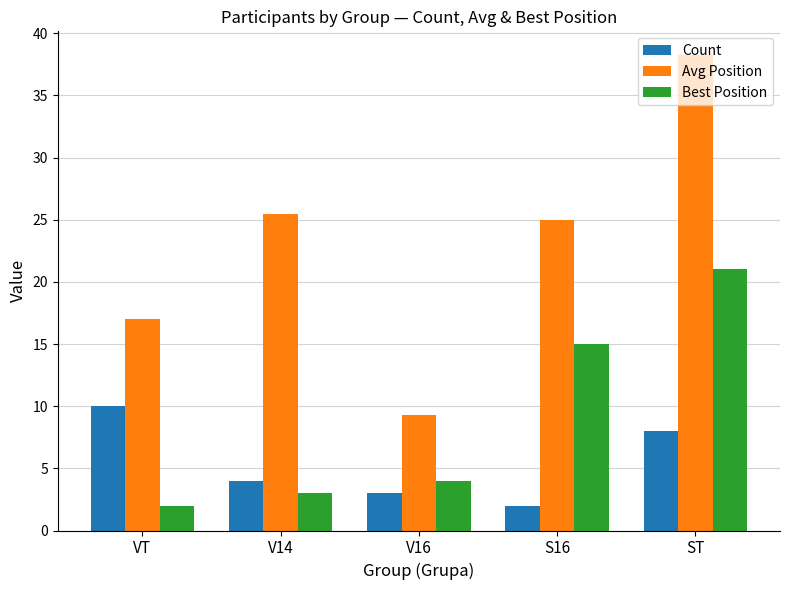

What is the sum of the Best Position values at VT and V14?

5.0